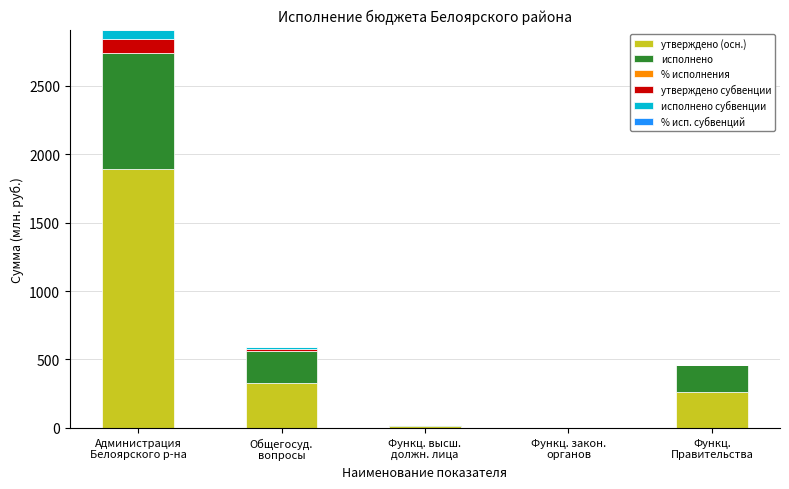

Are the bars horizontal?

No